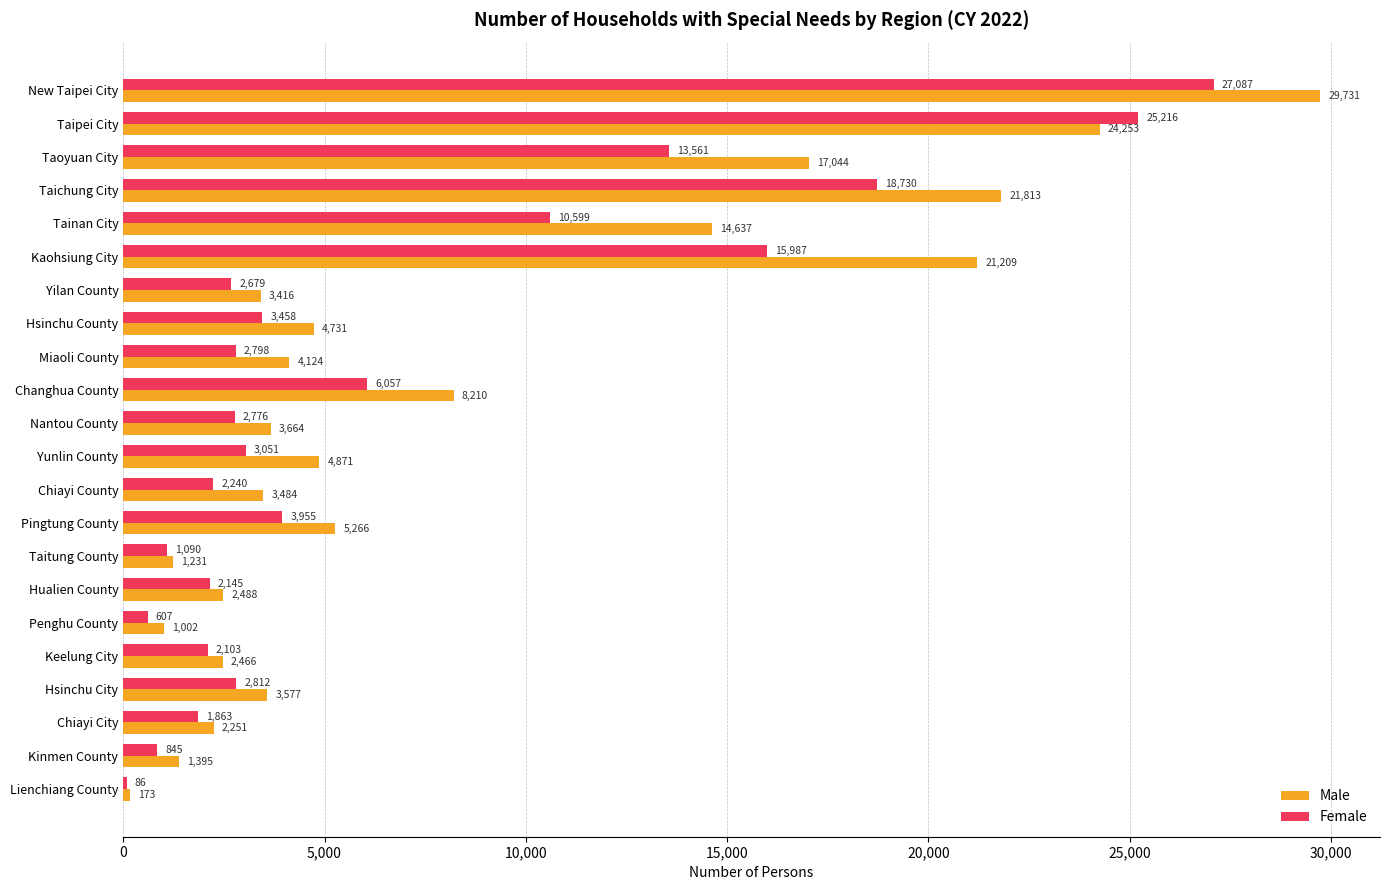

Which series has the largest total across all categories?

Male